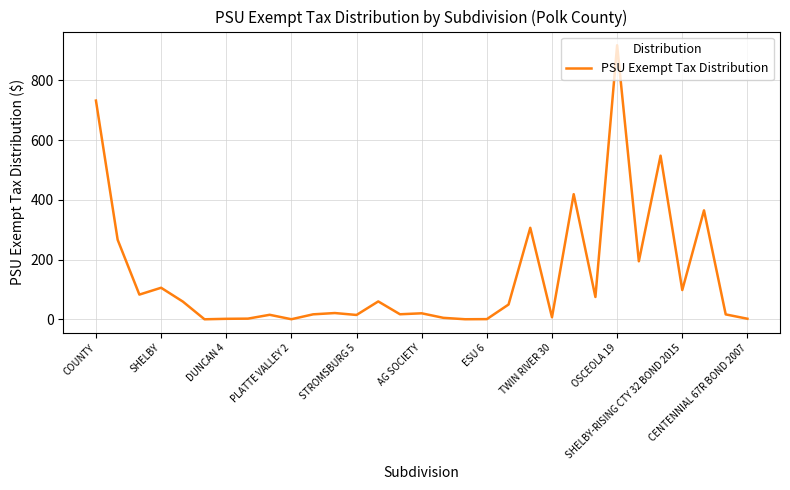

What is the greatest value displayed?

917.4